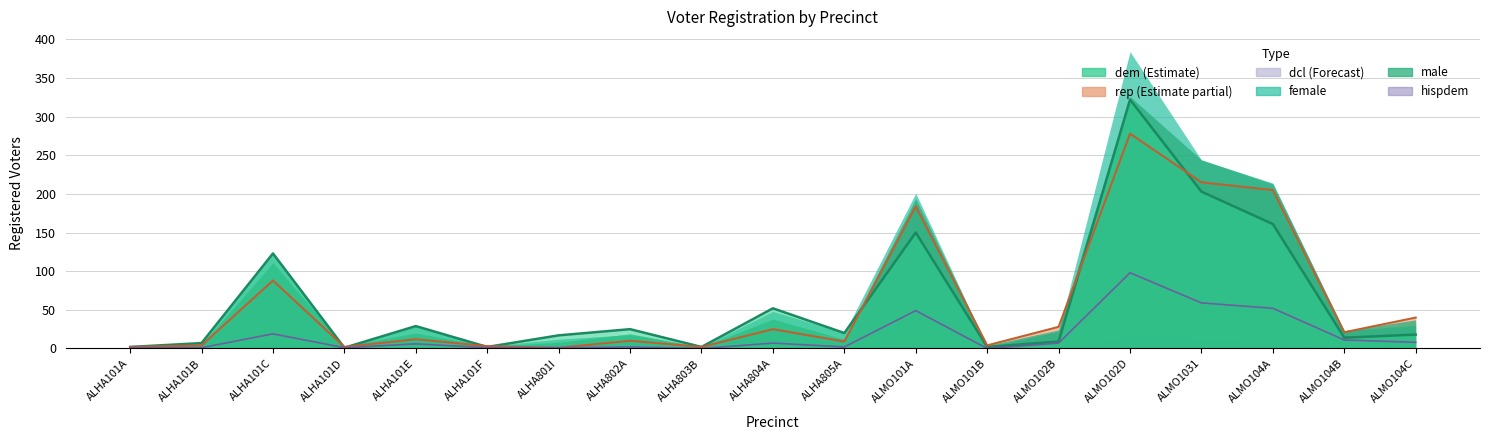

Where does the female series first go above 6?

ALHA101C